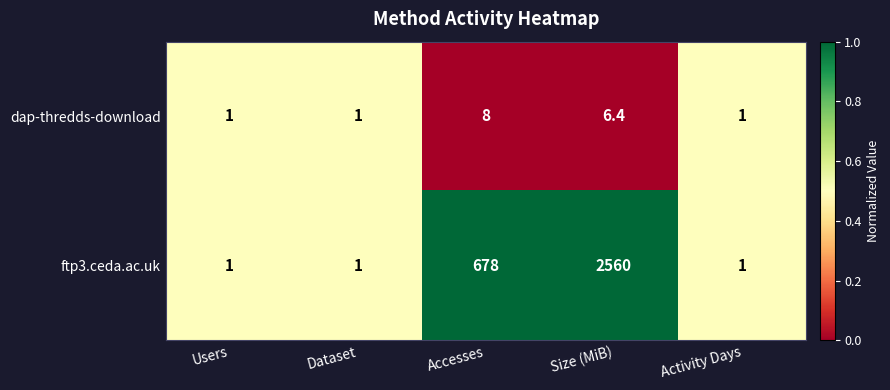

At which label is ftp3.ceda.ac.uk closest to 1280?

Accesses